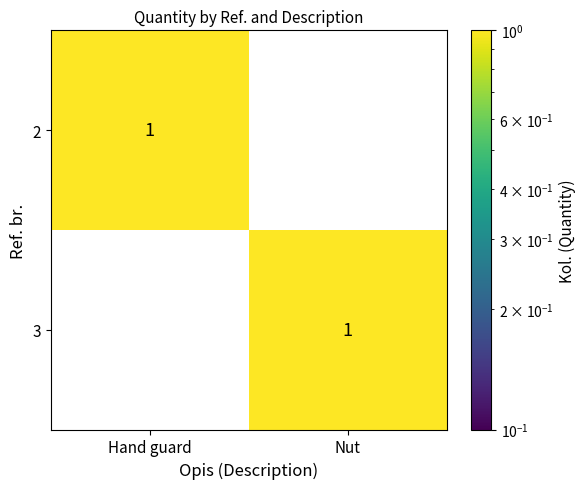

The 2 series shows 0 at Hand guard. True or false?

False